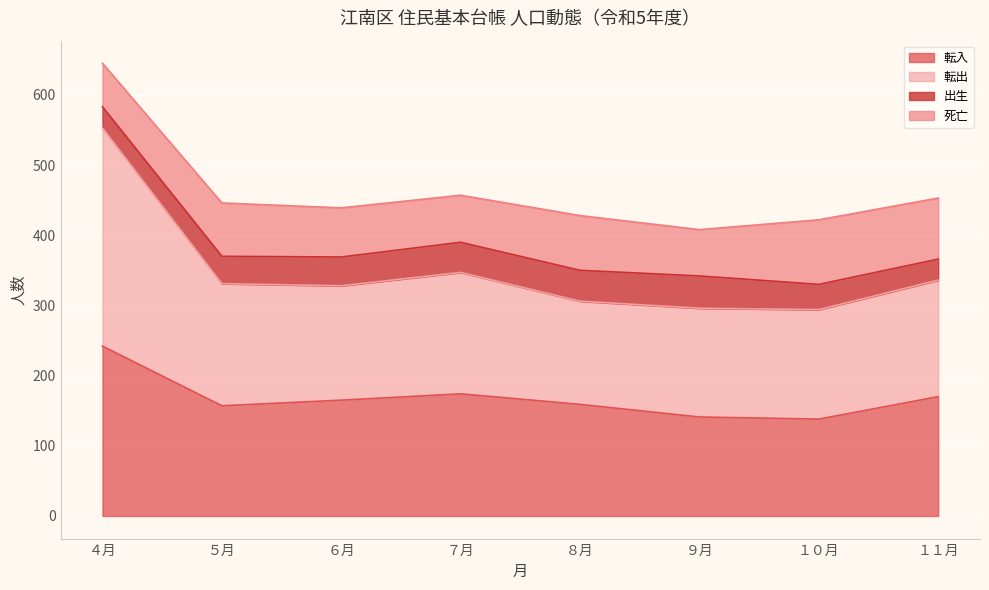

What is the label of the 6th point from the left?

９月